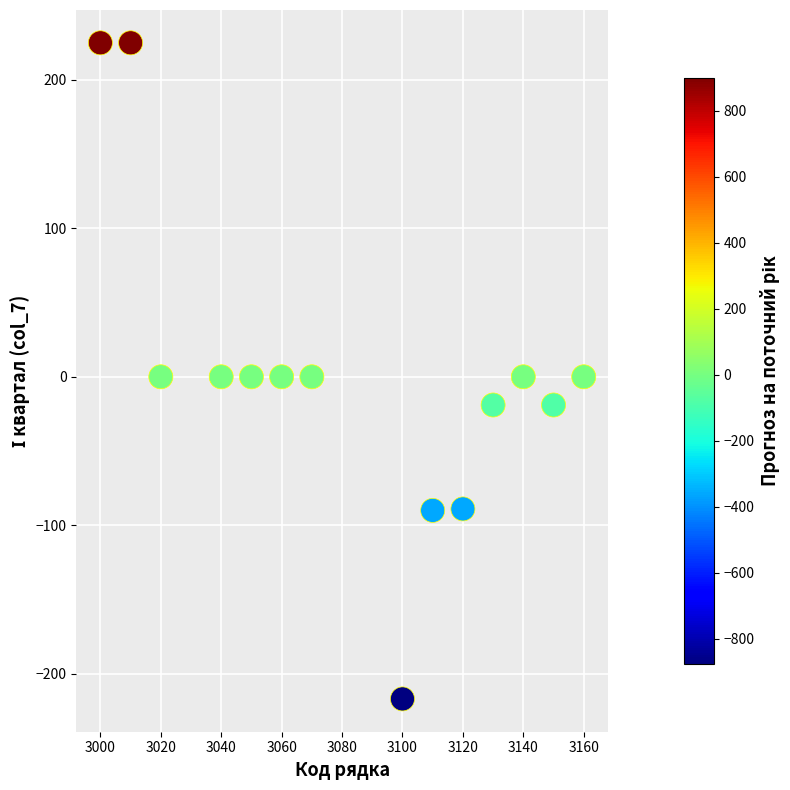

What is the range of Y values (max minus min)?

442